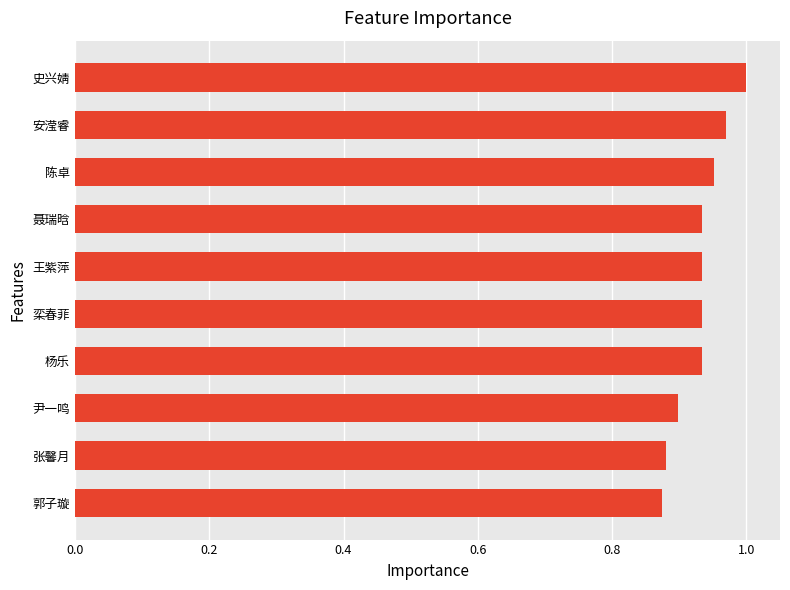

What is the change in value from 郭子璇 to 聂瑞晗?

+0.1